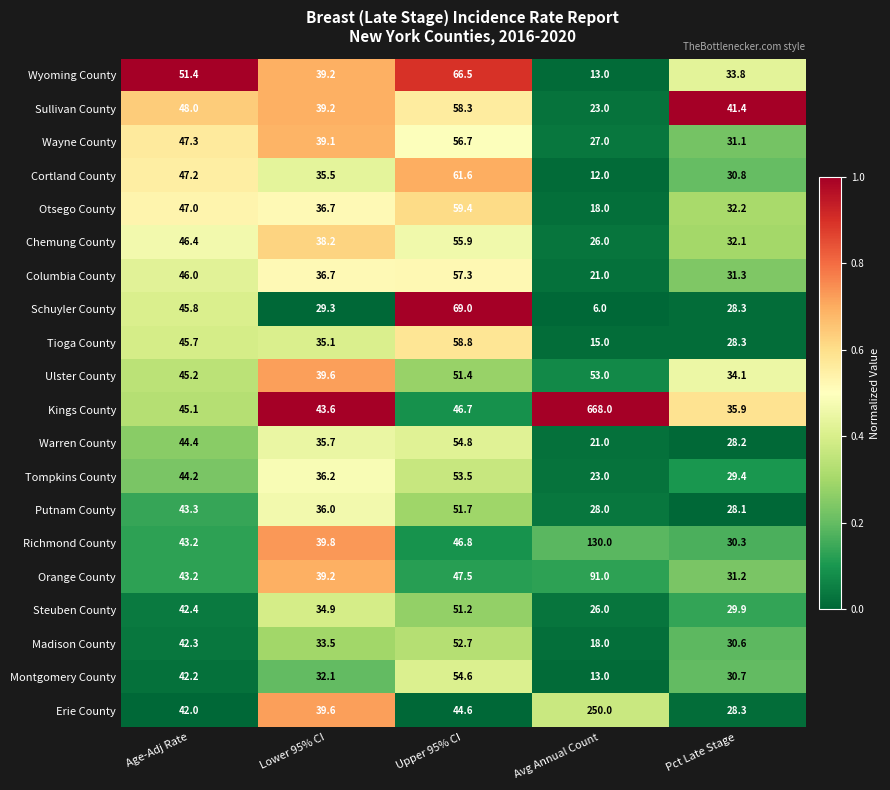

At which category is the sum across all series the highest?

Avg Annual Count